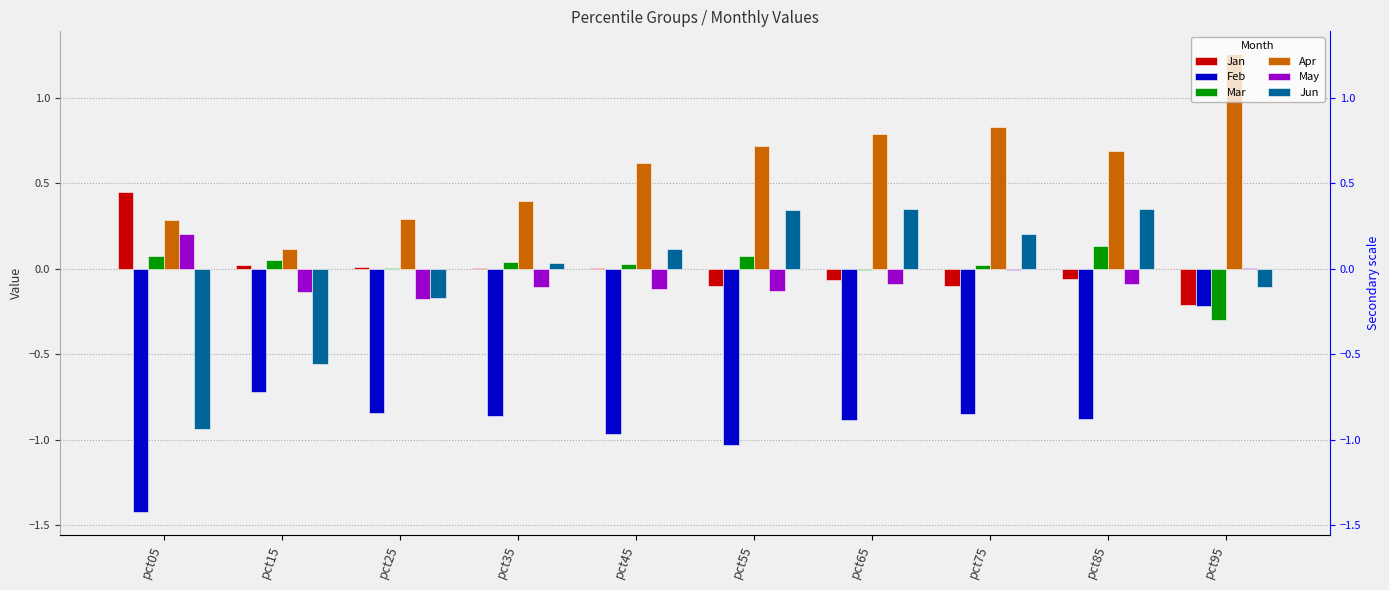

What is the maximum value shown in the chart?

1.3